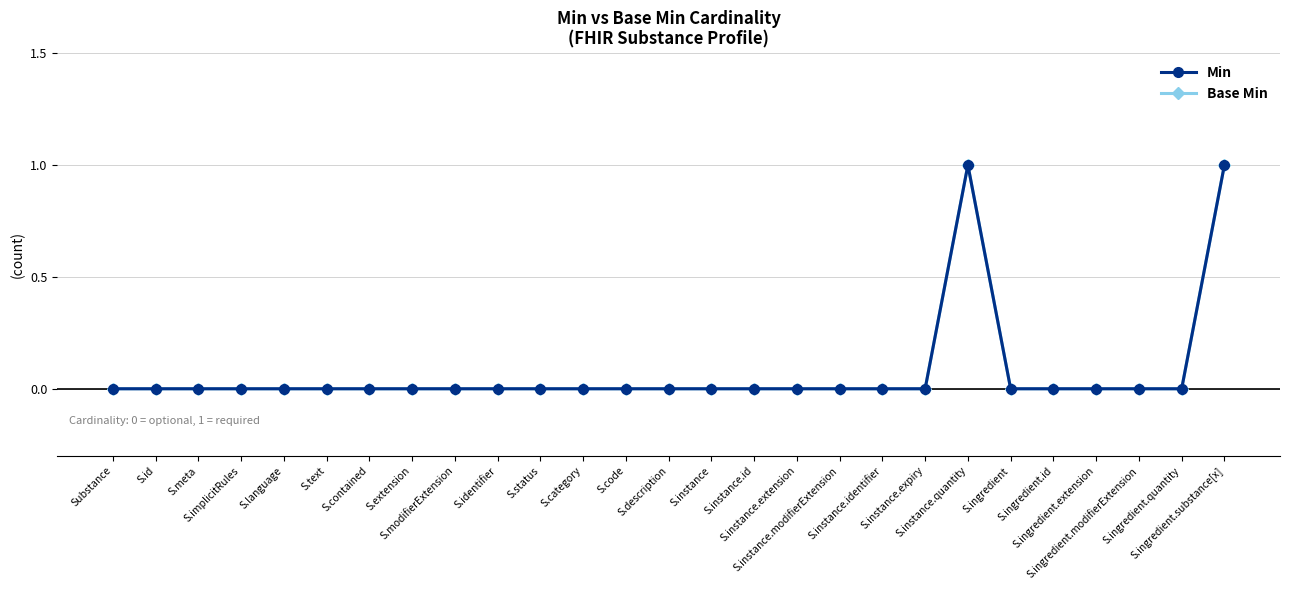

Does the chart have visible grid lines?

Yes